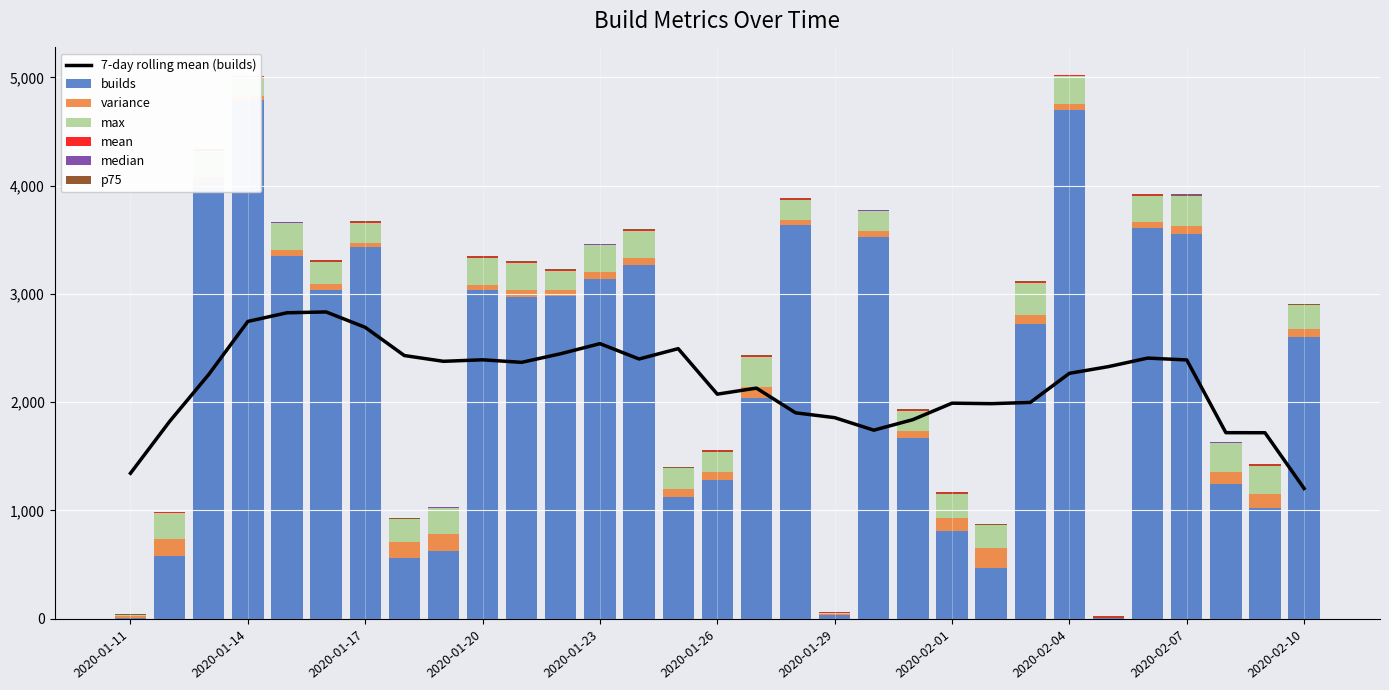

Reading left to right, transcribe all the data shown in this chart.

builds: 2020-01-11=3.0	2020-01-12=576.0	2020-01-13=4030.0	2020-01-14=4796.0	2020-01-15=3352.0	2020-01-16=3036.0	2020-01-17=3431.0	2020-01-18=563.0	2020-01-19=630.0	2020-01-20=3035.0	2020-01-21=2971.0	2020-01-22=2979.0	2020-01-23=3134.0	2020-01-24=3267.0	2020-01-25=1121.0	2020-01-26=1280.0	2020-01-27=2043.0	2020-01-28=3640.0	2020-01-29=36.0	2020-01-30=3525.0	2020-01-31=1670.0	2020-02-01=808.0	2020-02-02=470.0	2020-02-03=2725.0	2020-02-04=4704.0	2020-02-05=4.0	2020-02-06=3605.0	2020-02-07=3553.0	2020-02-08=1242.0	2020-02-09=1020.0	2020-02-10=2606.0
variance: 2020-01-11=19.0	2020-01-12=164.7	2020-01-13=49.8	2020-01-14=34.8	2020-01-15=53.4	2020-01-16=52.4	2020-01-17=43.8	2020-01-18=148.3	2020-01-19=153.8	2020-01-20=50.0	2020-01-21=67.5	2020-01-22=53.9	2020-01-23=69.6	2020-01-24=68.8	2020-01-25=77.4	2020-01-26=71.3	2020-01-27=99.1	2020-01-28=43.3	2020-01-29=6.9	2020-01-30=53.5	2020-01-31=67.6	2020-02-01=125.2	2020-02-02=180.6	2020-02-03=83.3	2020-02-04=49.1	2020-02-05=0.8	2020-02-06=57.1	2020-02-07=71.2	2020-02-08=110.9	2020-02-09=129.6	2020-02-10=66.3
max: 2020-01-11=10.1	2020-01-12=238.9	2020-01-13=242.0	2020-01-14=176.4	2020-01-15=249.8	2020-01-16=207.4	2020-01-17=183.9	2020-01-18=207.0	2020-01-19=239.1	2020-01-20=249.0	2020-01-21=248.6	2020-01-22=182.9	2020-01-23=247.3	2020-01-24=249.0	2020-01-25=191.2	2020-01-26=193.3	2020-01-27=277.7	2020-01-28=188.1	2020-01-29=13.0	2020-01-30=185.1	2020-01-31=185.6	2020-02-01=222.9	2020-02-02=213.8	2020-02-03=294.3	2020-02-04=263.3	2020-02-05=4.6	2020-02-06=243.5	2020-02-07=278.7	2020-02-08=269.7	2020-02-09=265.3	2020-02-10=221.3
mean: 2020-01-11=3.9	2020-01-12=3.9	2020-01-13=4.7	2020-01-14=3.9	2020-01-15=4.4	2020-01-16=4.8	2020-01-17=4.5	2020-01-18=4.0	2020-01-19=4.3	2020-01-20=5.0	2020-01-21=5.0	2020-01-22=5.1	2020-01-23=4.9	2020-01-24=5.6	2020-01-25=3.7	2020-01-26=4.0	2020-01-27=5.8	2020-01-28=4.3	2020-01-29=1.9	2020-01-30=5.1	2020-01-31=5.1	2020-02-01=5.6	2020-02-02=4.2	2020-02-03=5.3	2020-02-04=3.9	2020-02-05=3.6	2020-02-06=4.8	2020-02-07=5.5	2020-02-08=4.2	2020-02-09=4.3	2020-02-10=4.4
median: 2020-01-11=1.2	2020-01-12=1.5	2020-01-13=2.5	2020-01-14=2.2	2020-01-15=2.3	2020-01-16=2.3	2020-01-17=2.4	2020-01-18=1.6	2020-01-19=1.6	2020-01-20=2.7	2020-01-21=2.5	2020-01-22=2.5	2020-01-23=2.3	2020-01-24=2.8	2020-01-25=1.5	2020-01-26=1.6	2020-01-27=3.0	2020-01-28=2.8	2020-01-29=0.9	2020-01-30=2.8	2020-01-31=2.6	2020-02-01=2.7	2020-02-02=1.6	2020-02-03=2.6	2020-02-04=2.1	2020-02-05=3.7	2020-02-06=2.2	2020-02-07=2.5	2020-02-08=1.6	2020-02-09=1.7	2020-02-10=1.7
p75: 2020-01-11=5.7	2020-01-12=3.4	2020-01-13=6.3	2020-01-14=3.8	2020-01-15=5.4	2020-01-16=7.2	2020-01-17=6.0	2020-01-18=3.5	2020-01-19=5.8	2020-01-20=7.8	2020-01-21=7.4	2020-01-22=7.7	2020-01-23=7.4	2020-01-24=8.8	2020-01-25=3.5	2020-01-26=5.7	2020-01-27=8.8	2020-01-28=4.5	2020-01-29=1.5	2020-01-30=6.2	2020-01-31=7.2	2020-02-01=7.0	2020-02-02=3.7	2020-02-03=8.7	2020-02-04=3.9	2020-02-05=4.5	2020-02-06=7.7	2020-02-07=8.8	2020-02-08=4.7	2020-02-09=4.6	2020-02-10=5.4